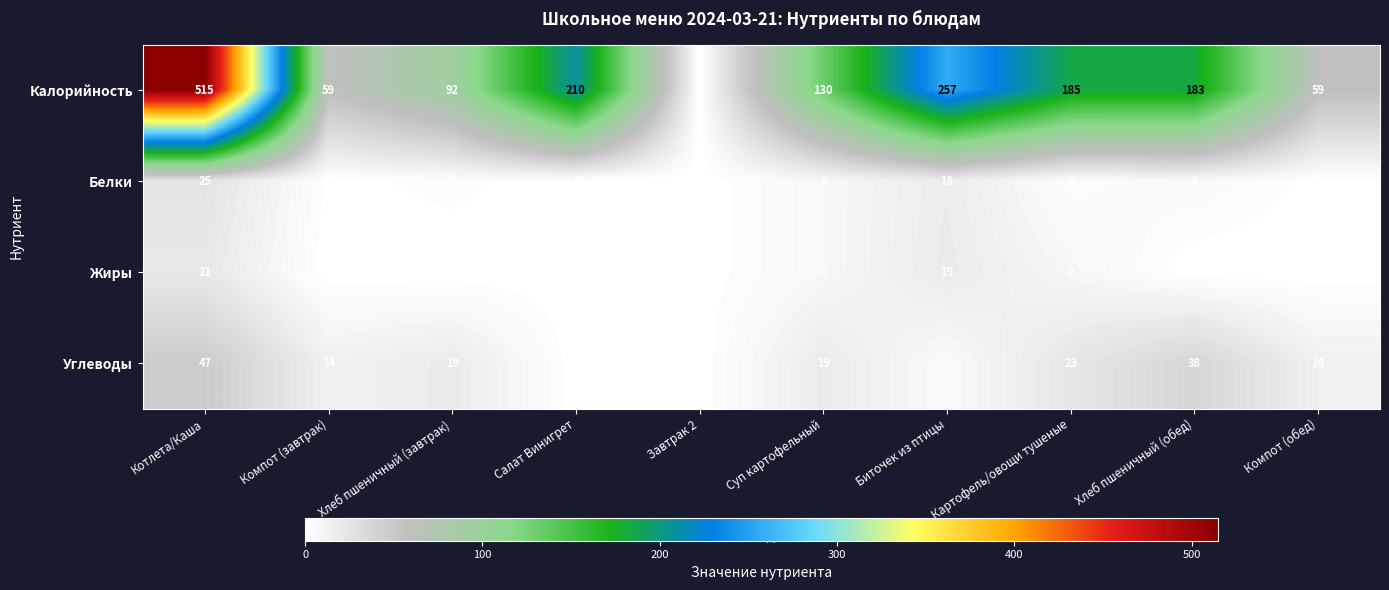

True or false: Жиры has a value of 0 at Компот (завтрак).

True